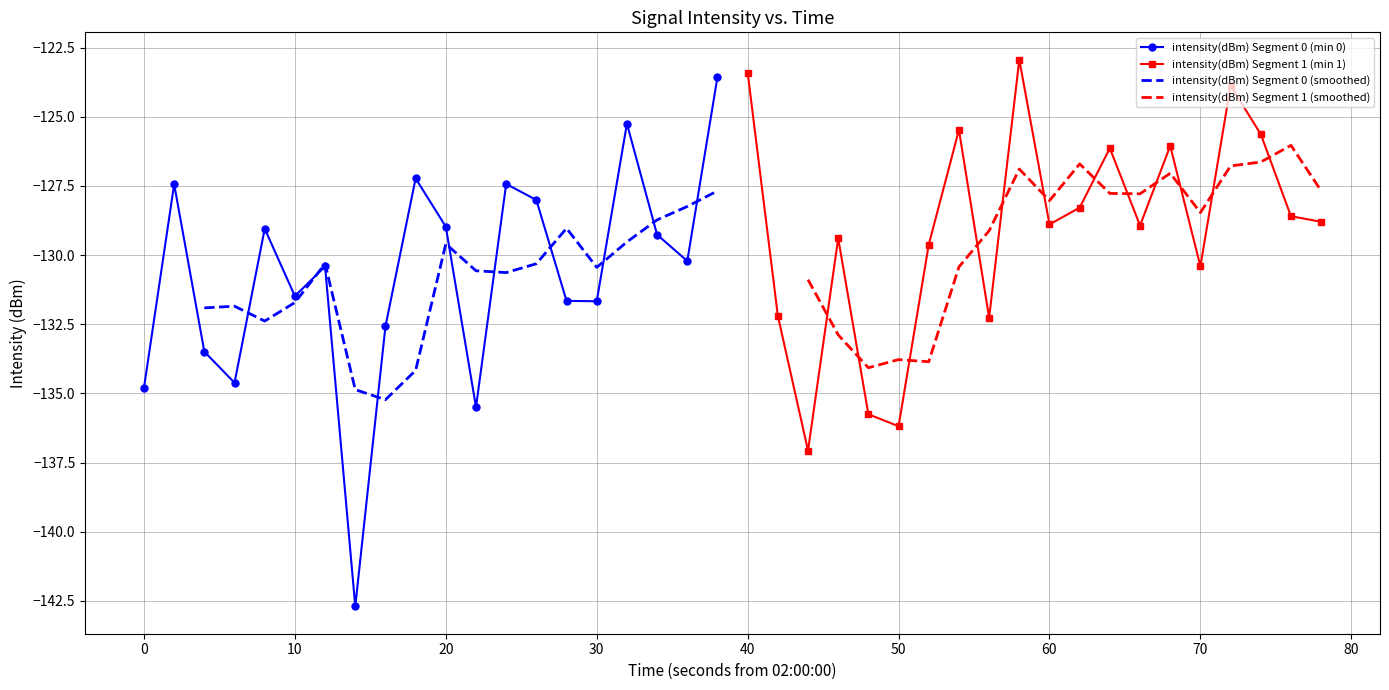

What is the smallest value displayed?

-142.7